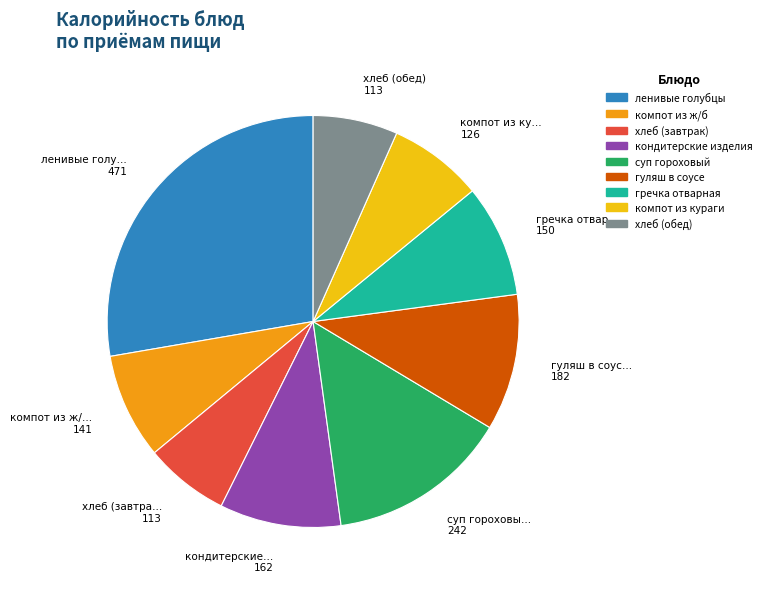

Which category has the biggest portion of the pie?

ленивые голубцы